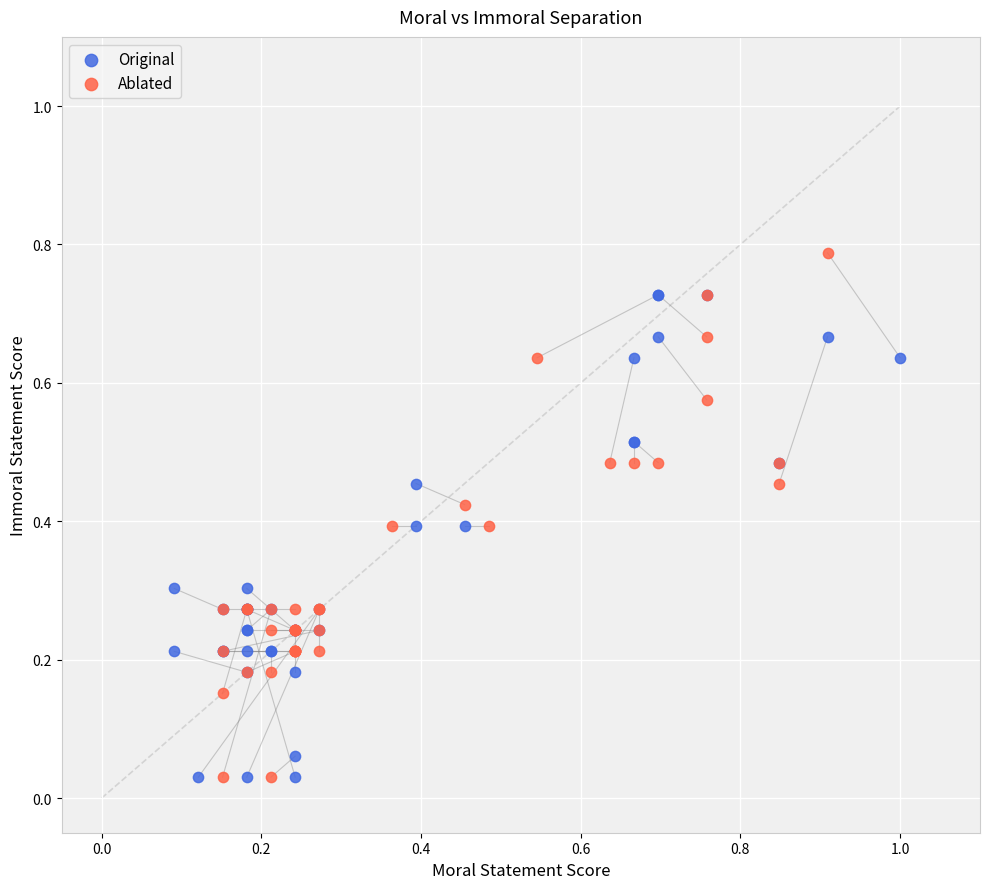

Which series reaches the maximum Y coordinate?

Ablated